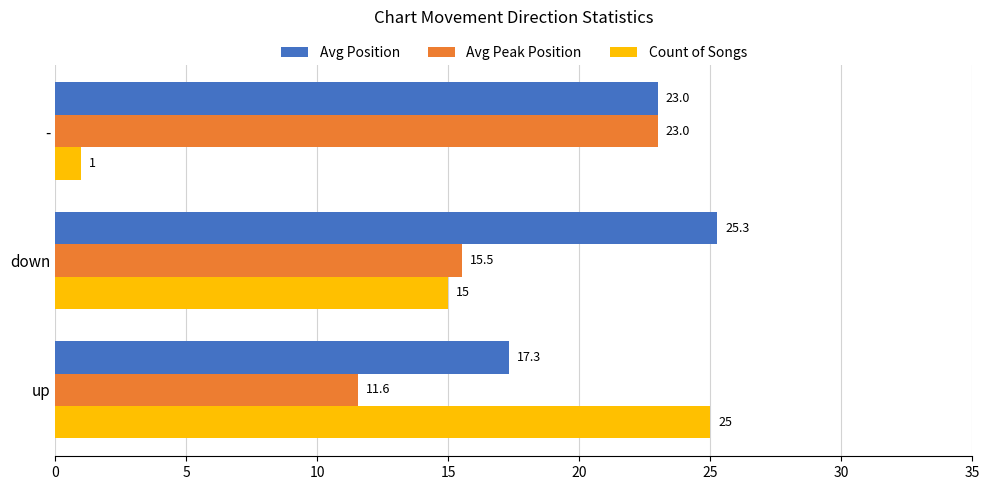

What are all the series names shown in the legend?

Avg Position, Avg Peak Position, Count of Songs